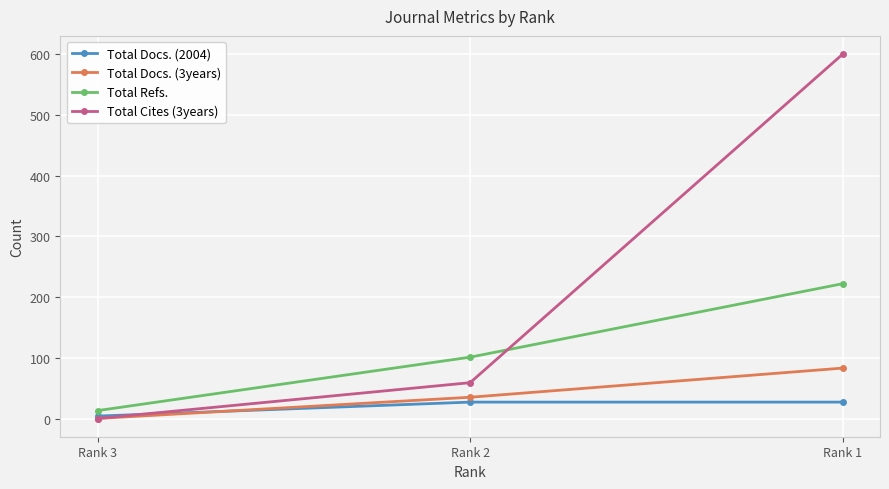

At which category does the chart reach its minimum across all series?

Rank 3